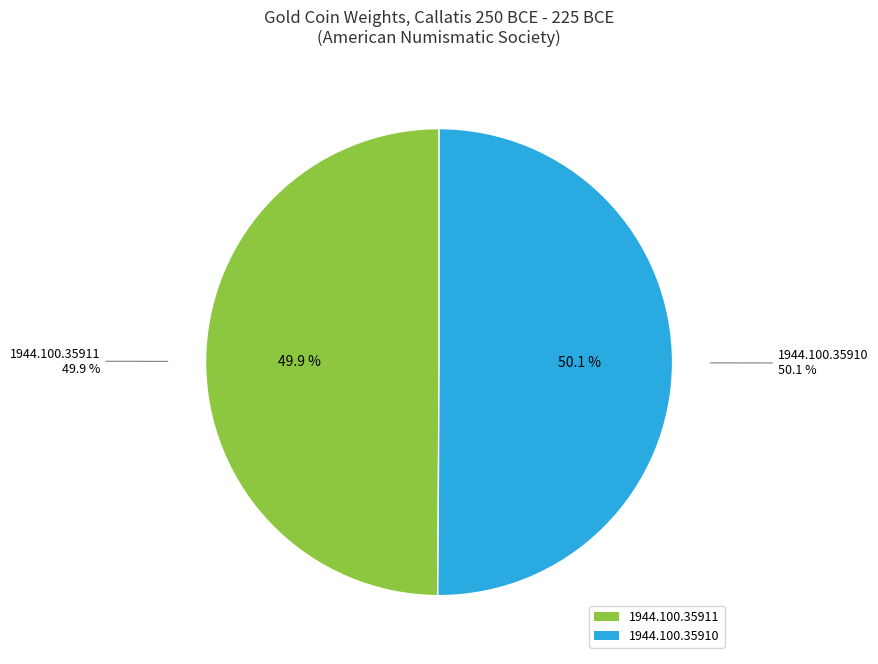

How many segments does this pie chart have?

2